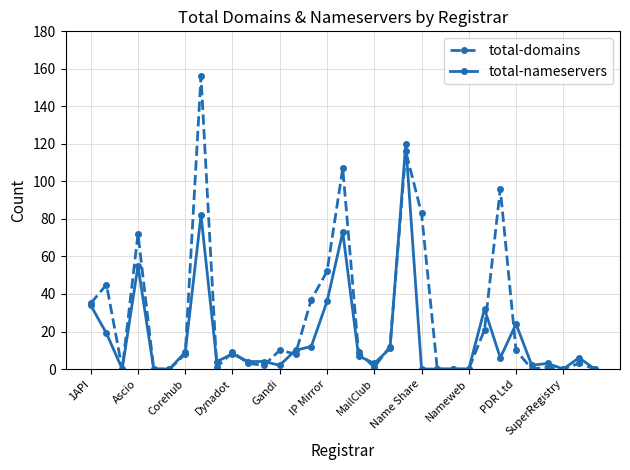

At how many categories does at least one series exceed 105?

3